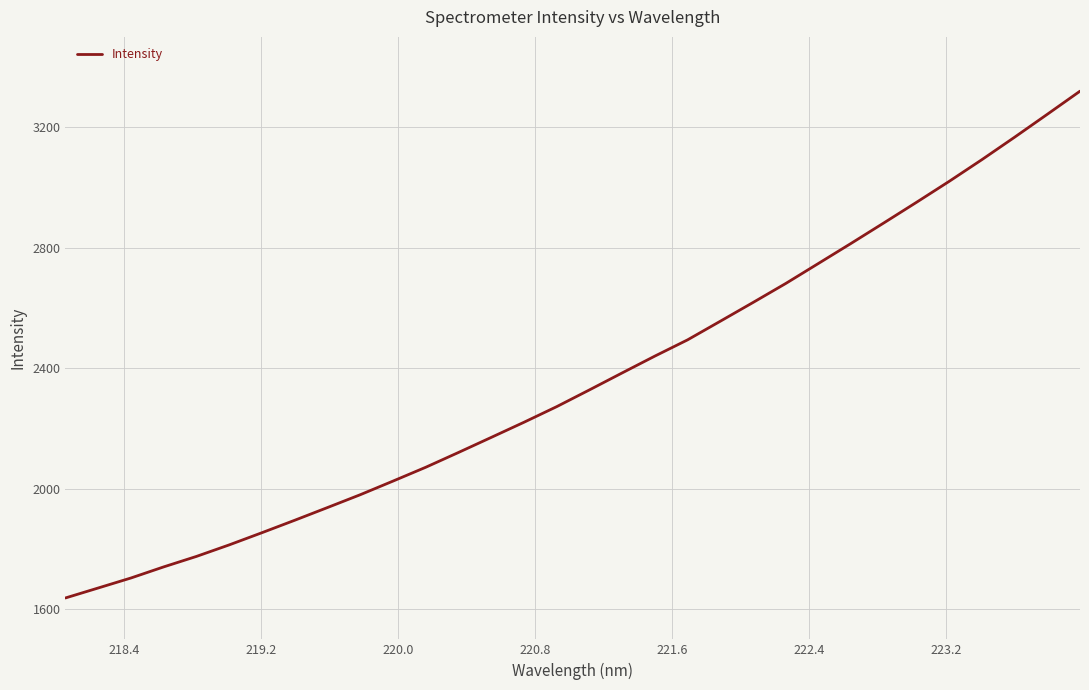

What is the maximum value shown in the chart?

3319.8